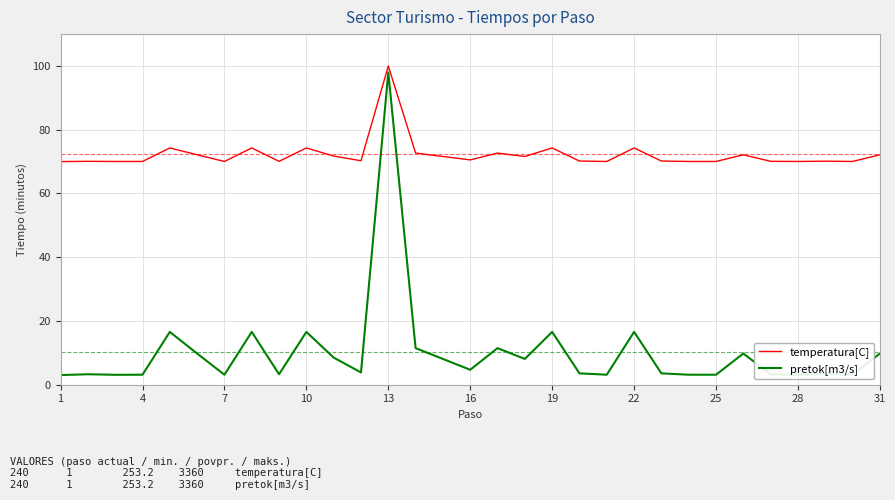

Is this an area chart (filled region under the line)?

No